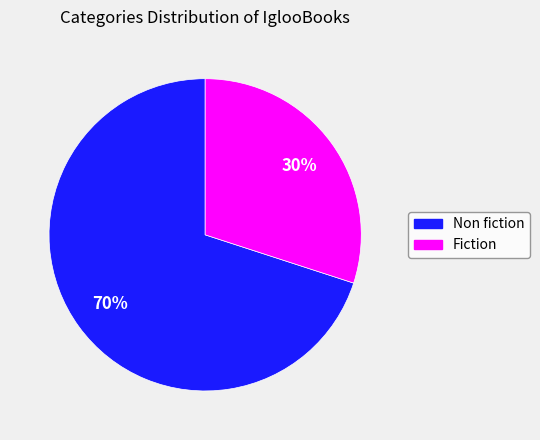

What percentage is the Fiction slice, to the nearest percent?

30%